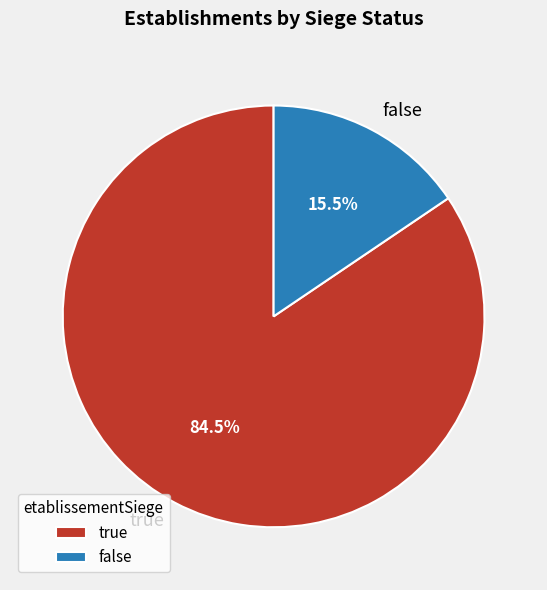

Does false represent more than half of the total?

No